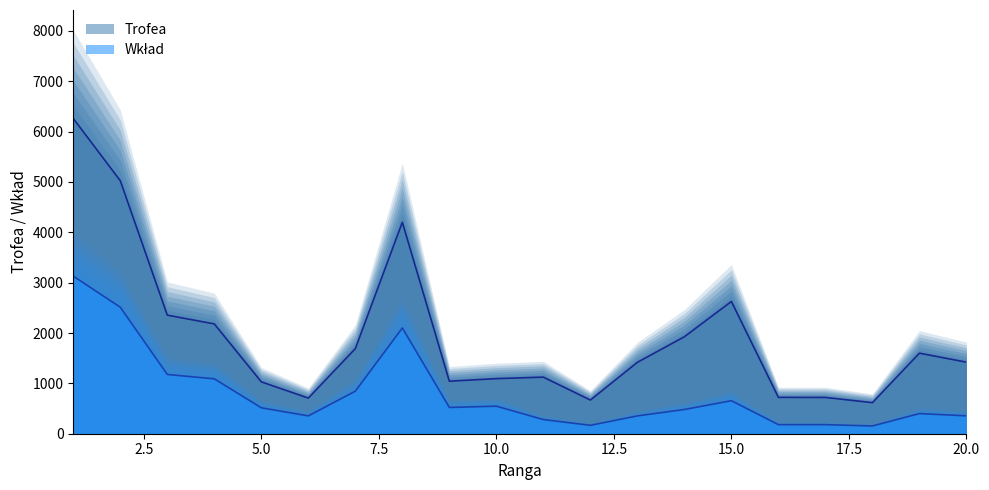

Reading left to right, what are all the values shown in this chart?

Trofea: 1=6261	2=5025	3=2355	4=2181	5=1030	6=708	7=1690	8=4200	9=1043	10=1094	11=1124	12=669	13=1418	14=1926	15=2627	16=722	17=721	18=617	19=1600	20=1421
Wkład: 1=3130	2=2512	3=1177	4=1090	5=515	6=354	7=845	8=2100	9=521	10=547	11=281	12=167	13=354	14=481	15=656	16=180	17=180	18=154	19=400	20=355